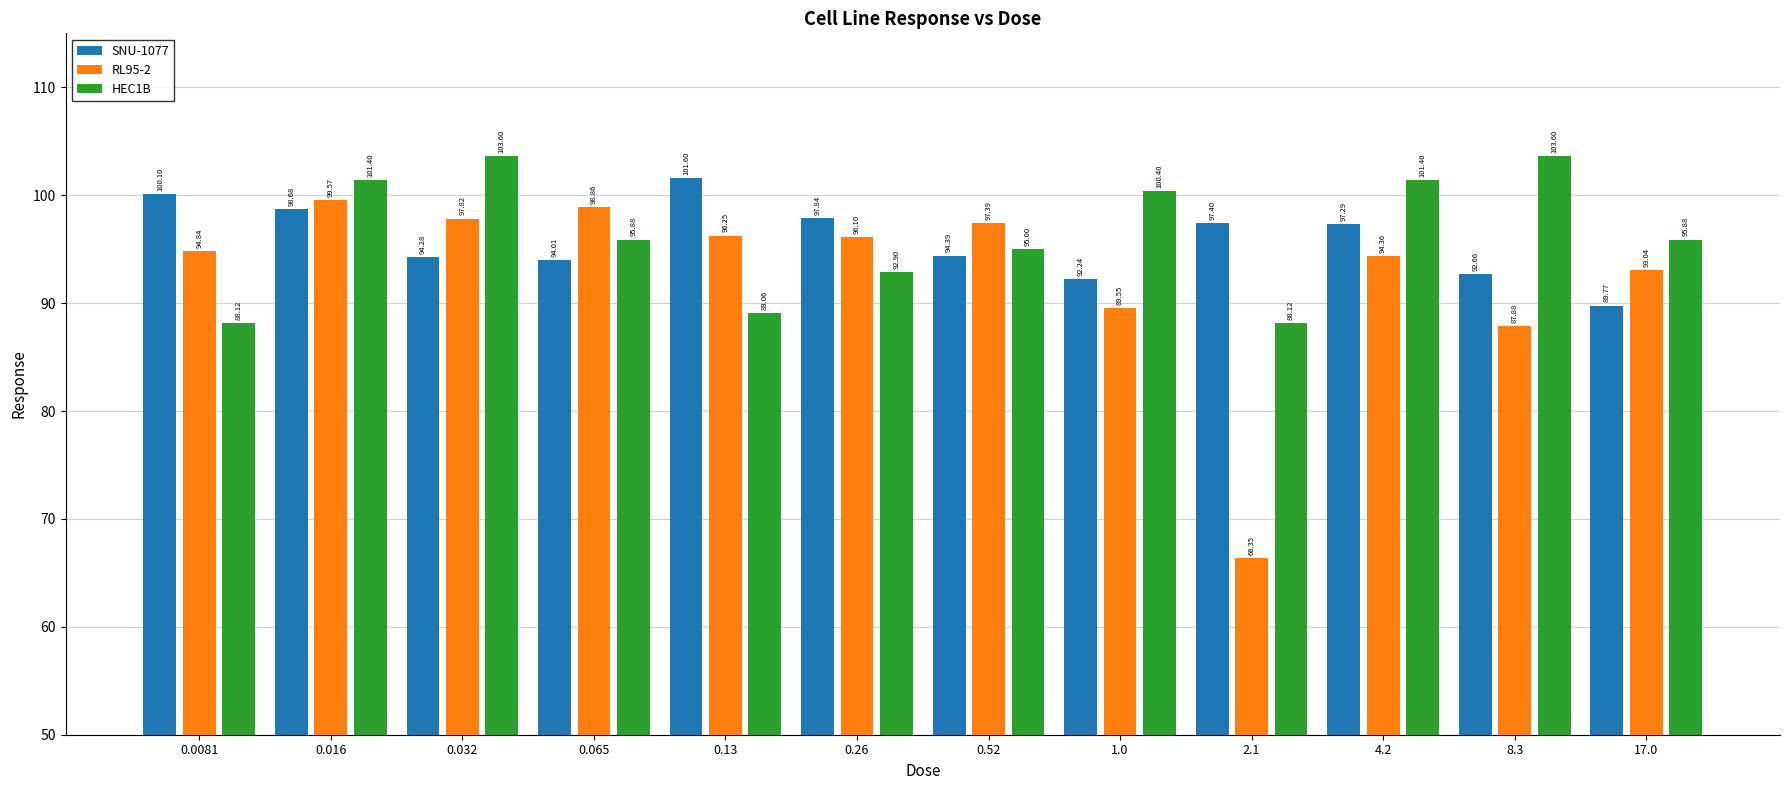

What is the sum of all HEC1B values?

1155.4